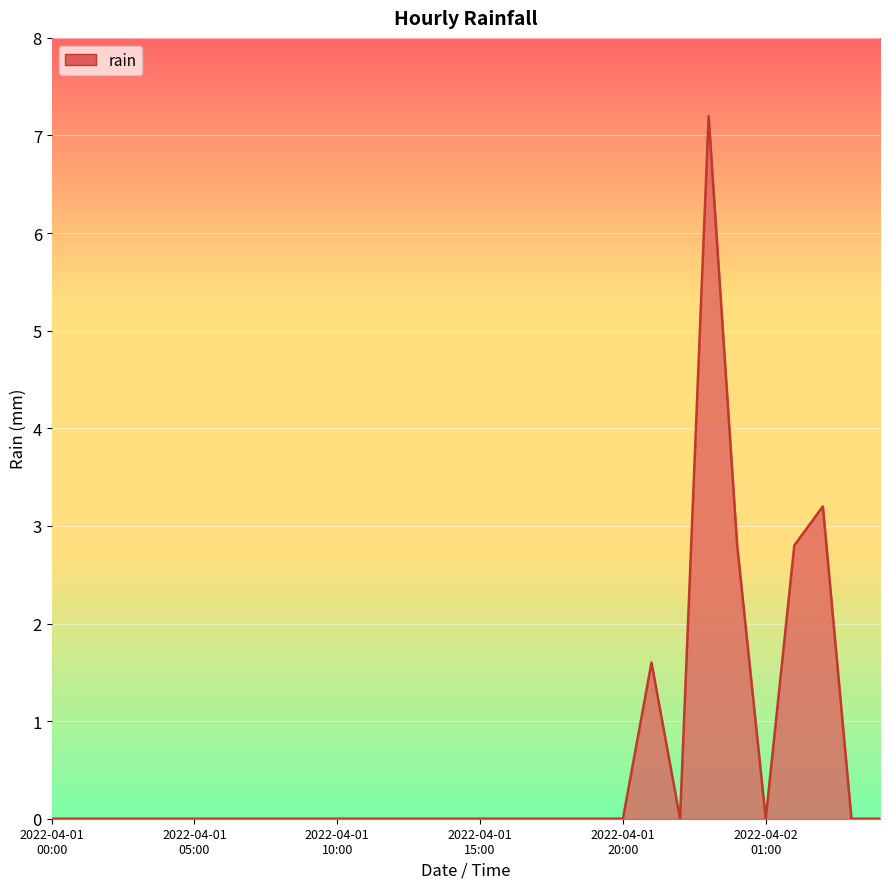

What is the maximum value shown in the chart?

7.2